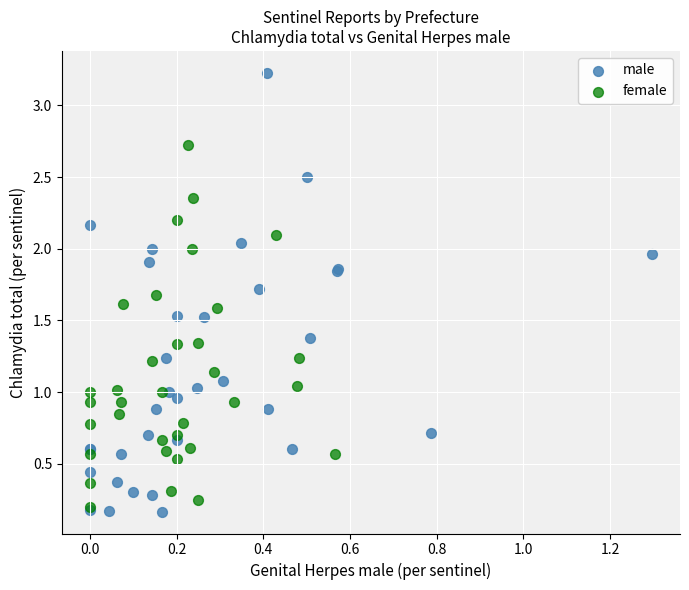

Which series contains the highest Y value?

male